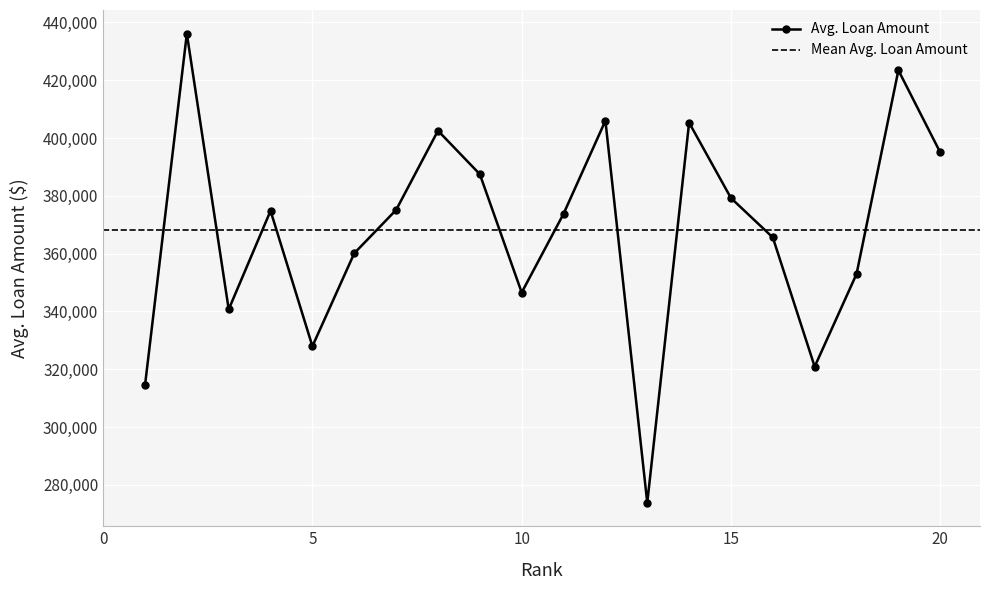

True or false: the data shows 314451 at 1.

True